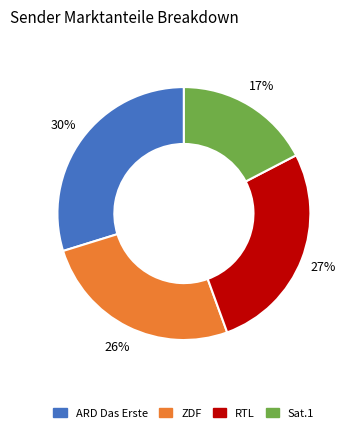

How many slices are in this pie chart?

4